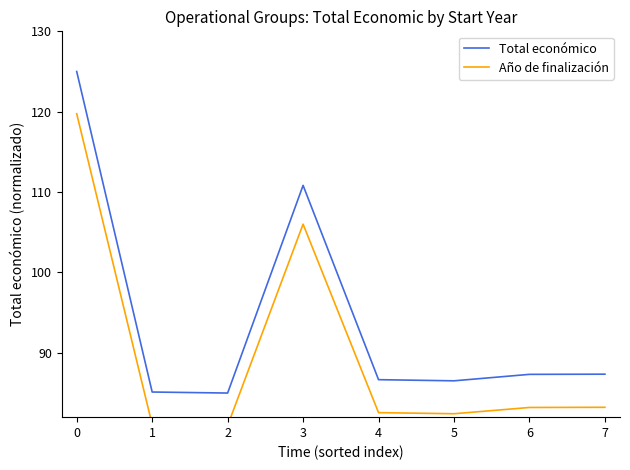

Count the number of categories in the chart.

8